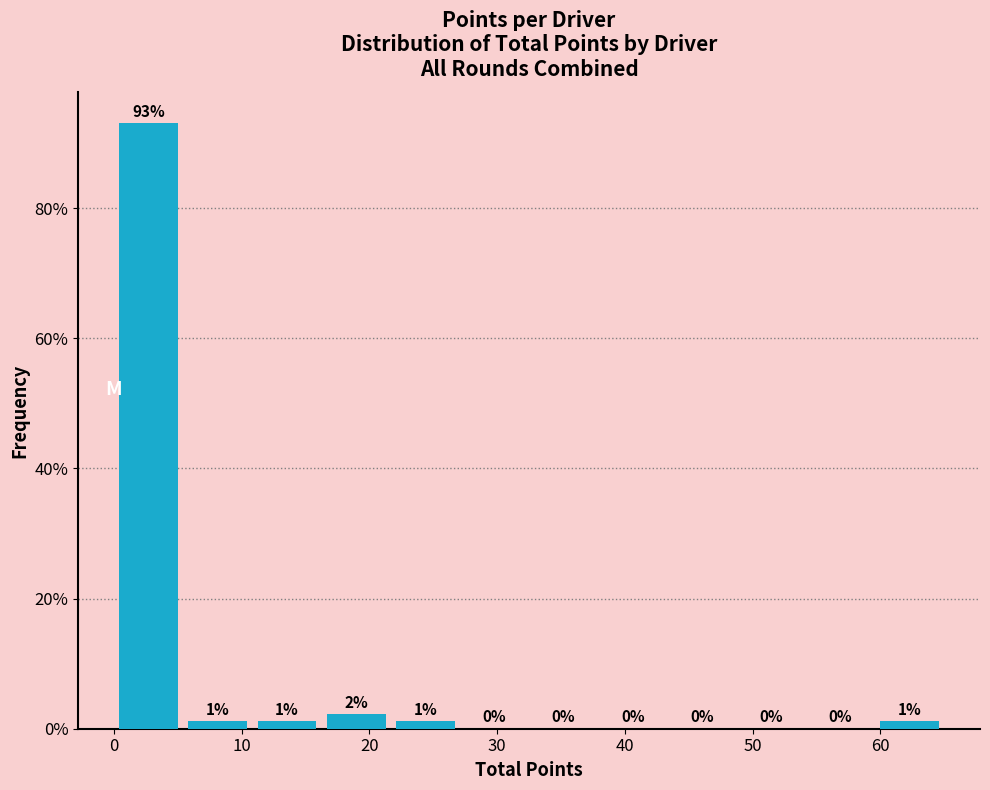

Which range on the x-axis has the tallest bar?

0 to 5